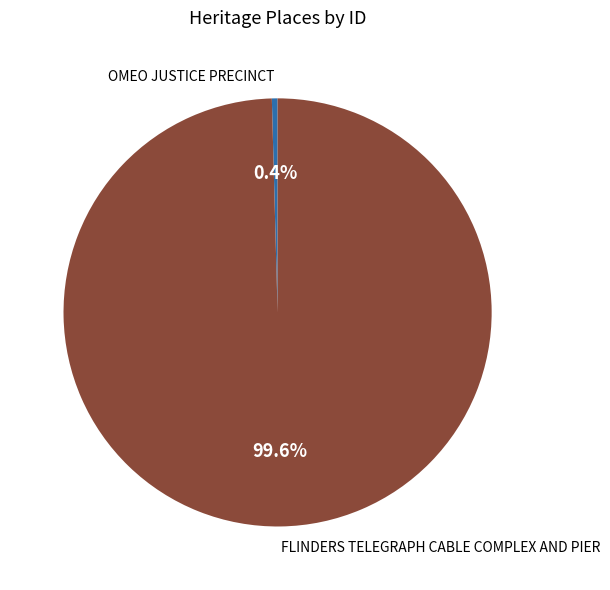

Count the number of slices in the pie.

2